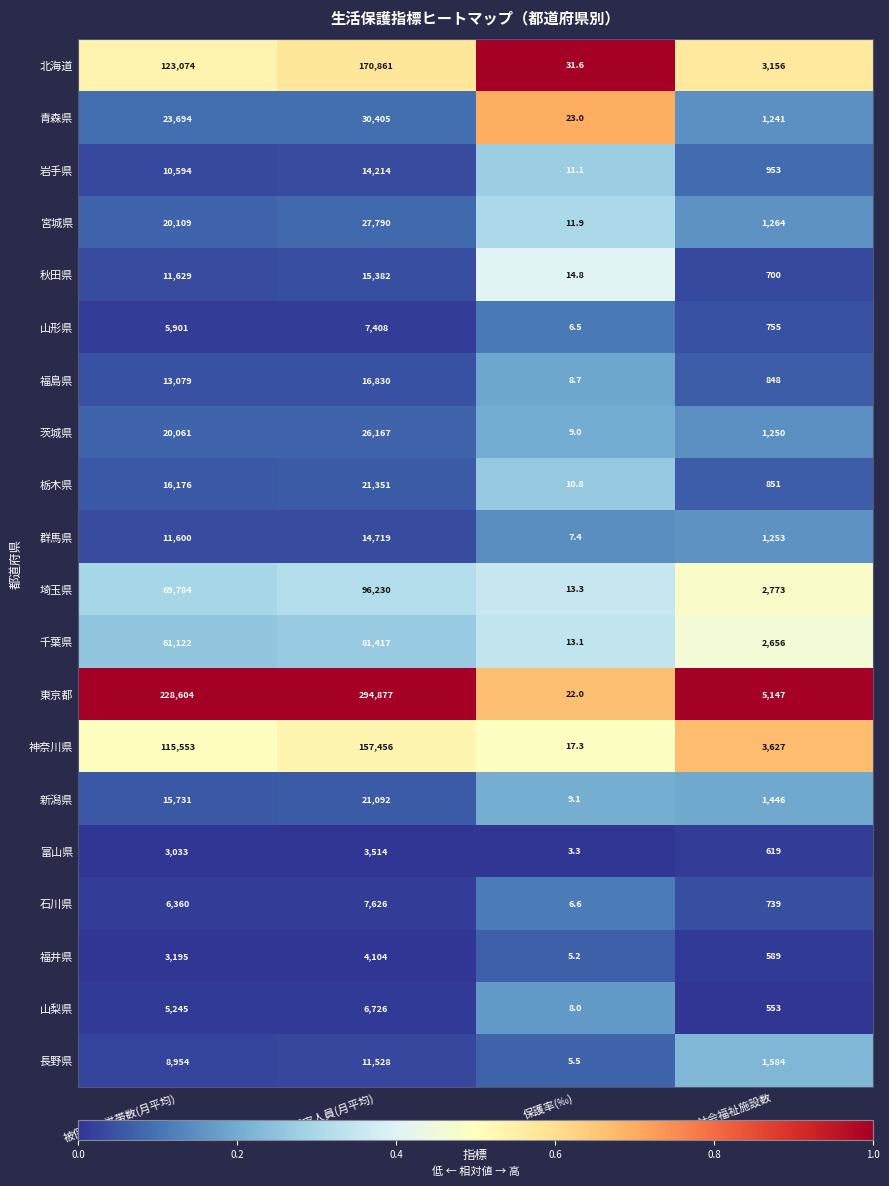

The value of 山梨県 at 被保護実世帯数(月平均) is 7360.1. True or false?

False